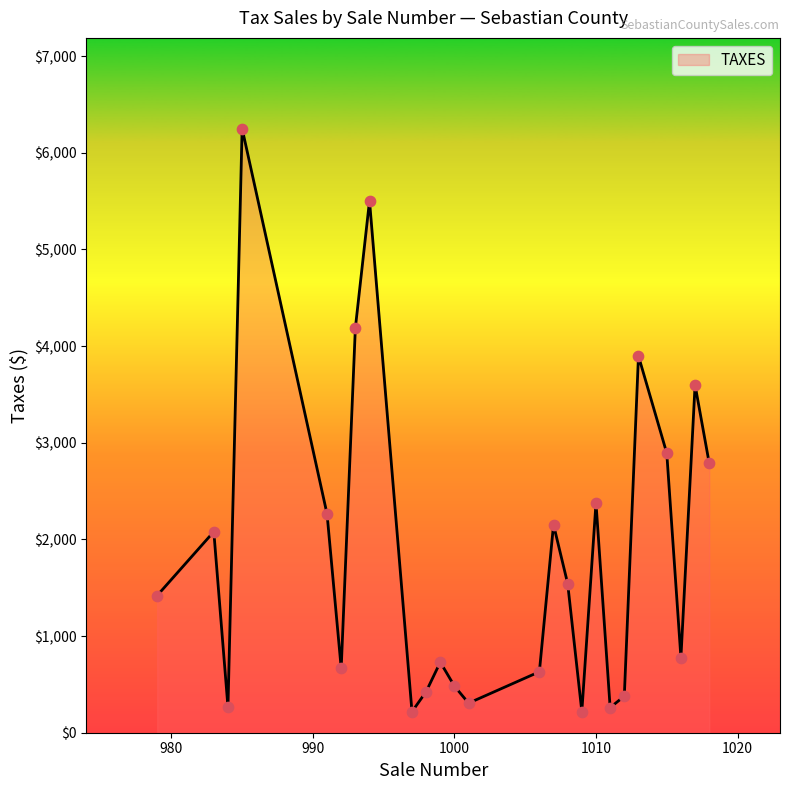

Is this an area chart (filled region under the line)?

Yes